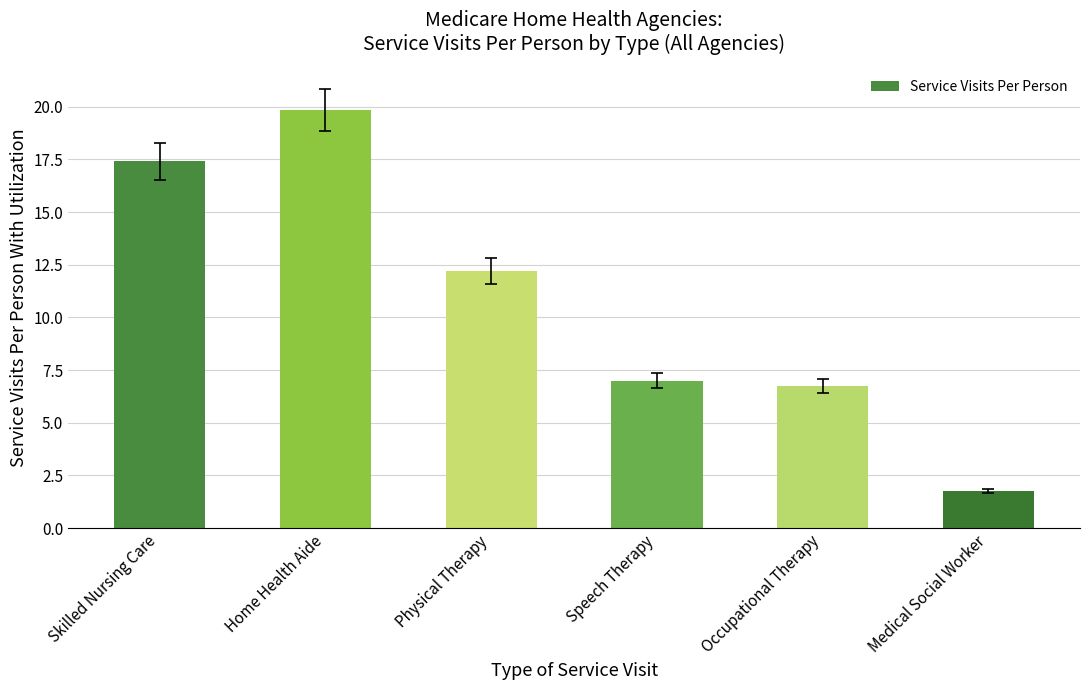

List the labels in order of value, largest first.

Home Health Aide, Skilled Nursing Care, Physical Therapy, Speech Therapy, Occupational Therapy, Medical Social Worker